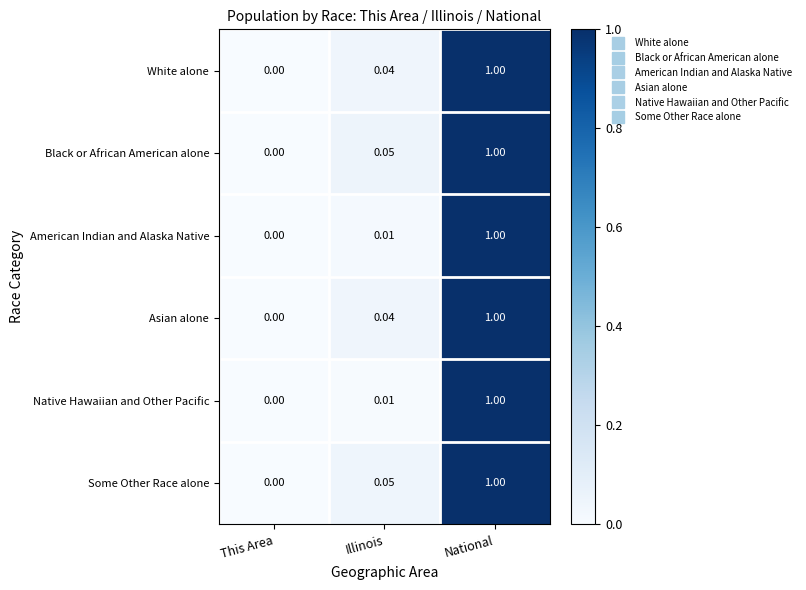

At which category is the sum across all series the highest?

National